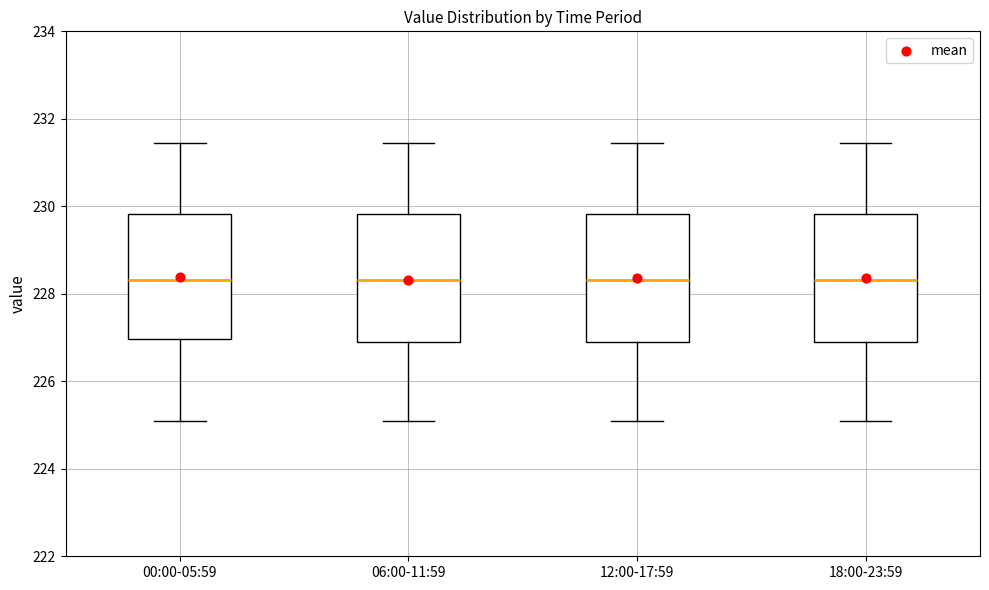

Where does the upper whisker of the box for 12:00-17:59 end on the y-axis? The values are not printed on the chart, so give them approximately, as read against the axis.

231.4